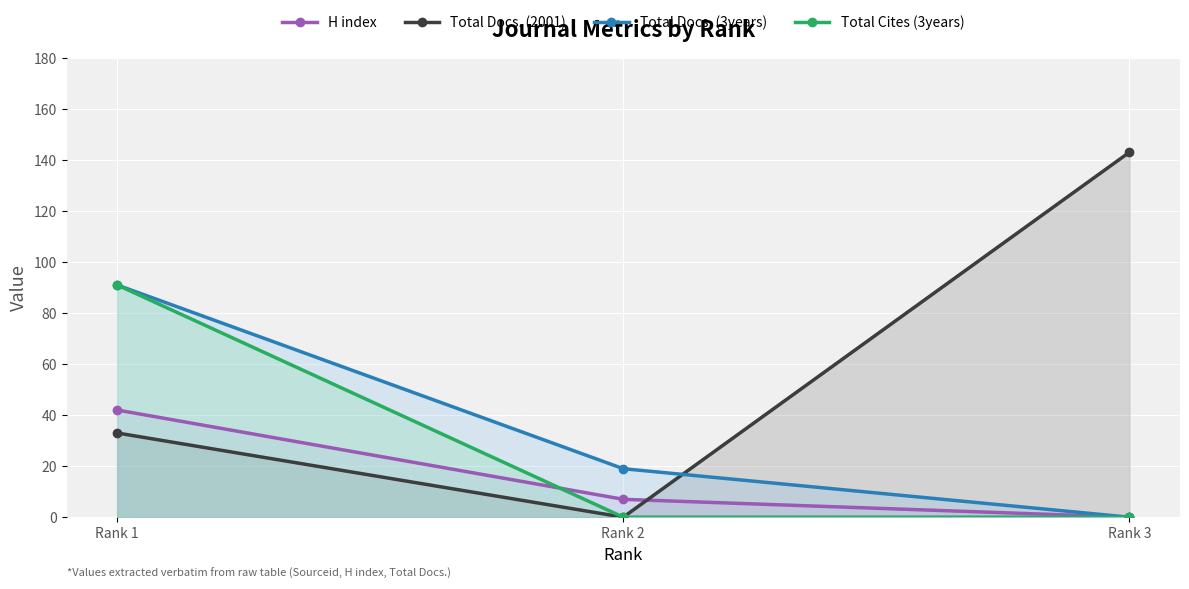

What is the sum of the Total Cites (3years) values at Rank 1 and Rank 3?

91